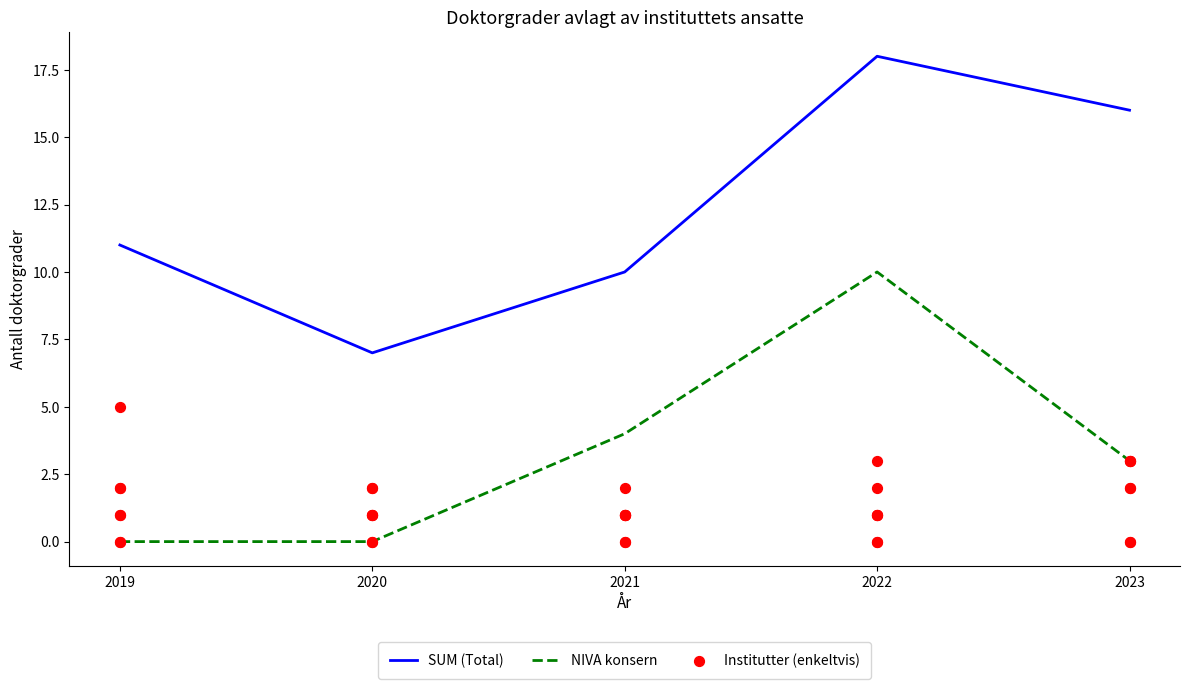

Which series has the largest total across all categories?

SUM (Total)